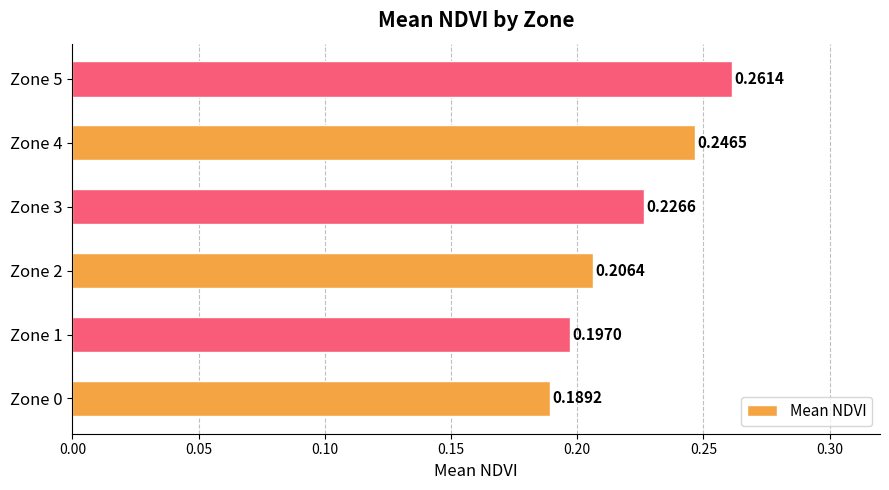

What is the sum of all values?

1.3